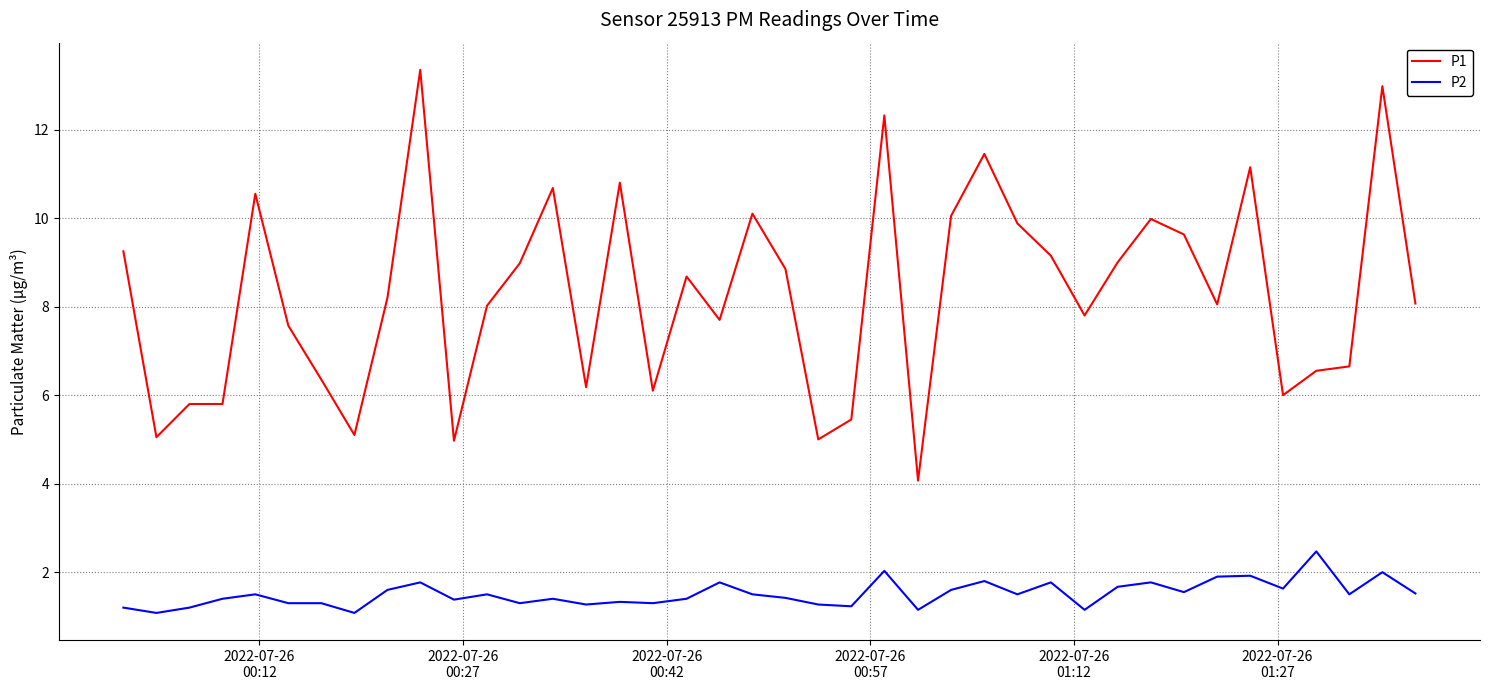

Does the chart display data point markers on the line(s)?

No